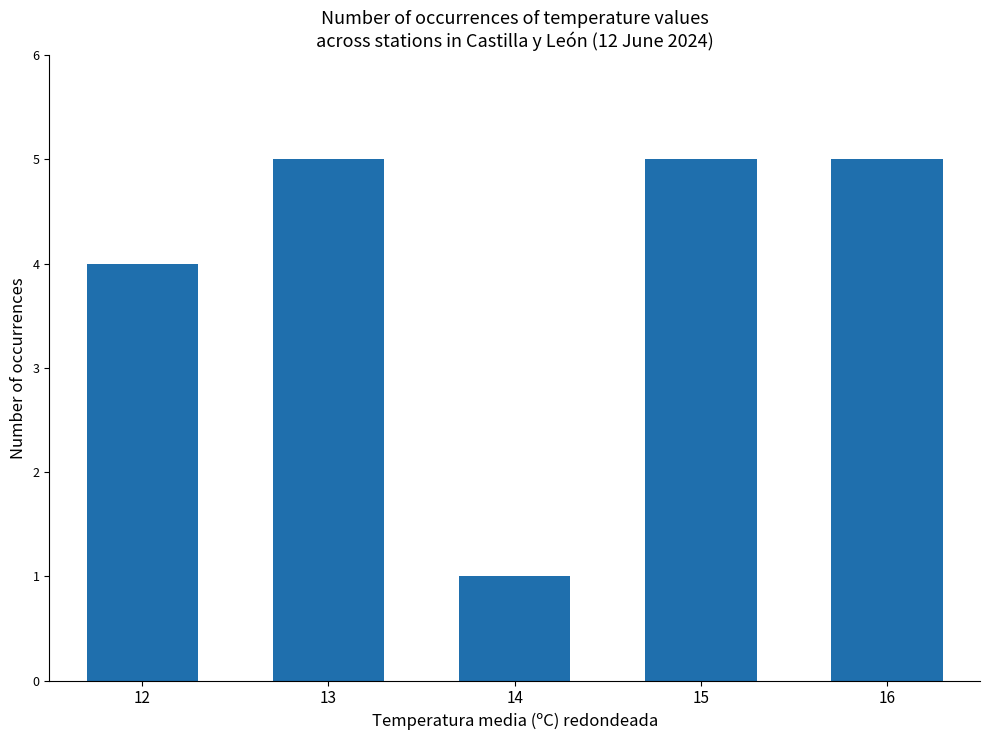

Where is the data nearest to the value 3?

12